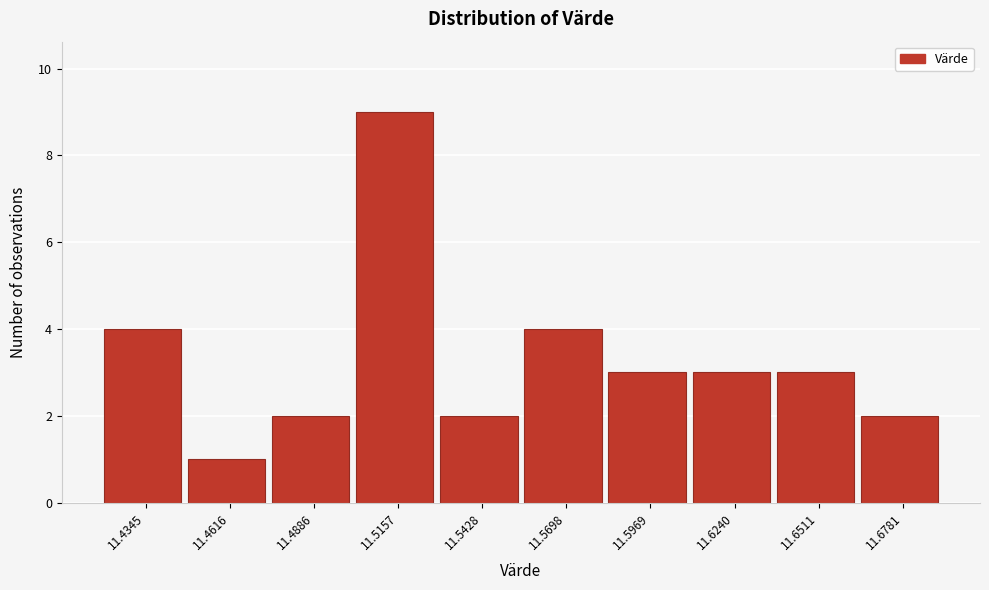

Reading left to right, extract all data points from this chart.

11.4345=4	11.4616=1	11.4886=2	11.5157=9	11.5428=2	11.5698=4	11.5969=3	11.6240=3	11.6511=3	11.6781=2